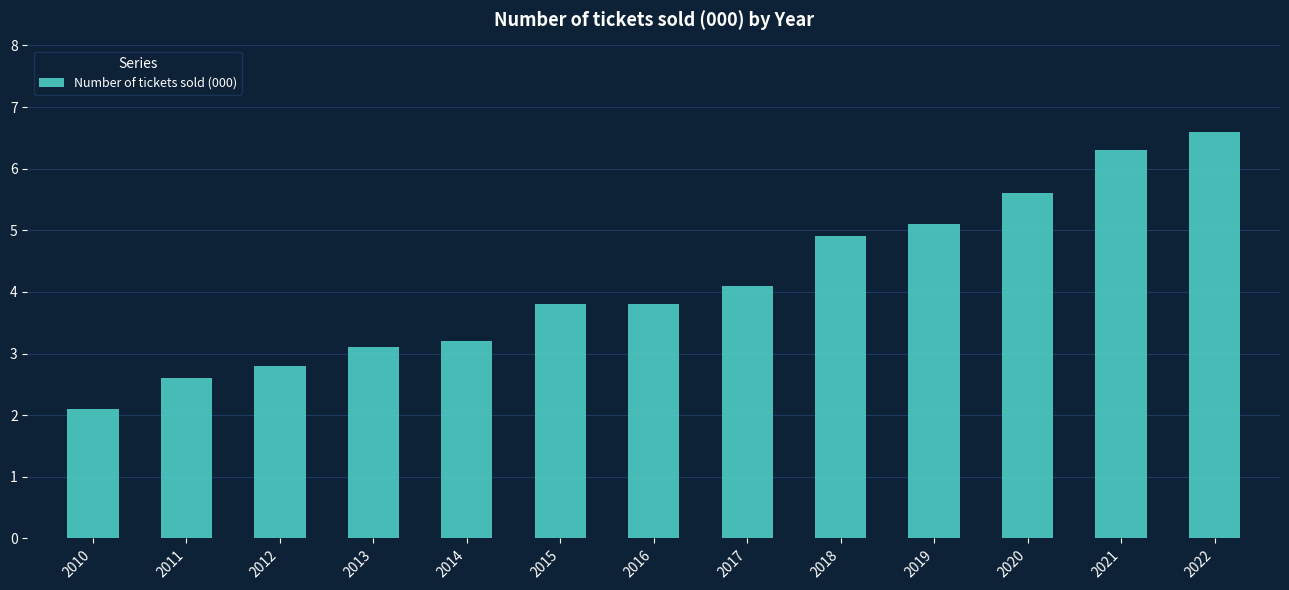

How many categories are shown in the chart?

13